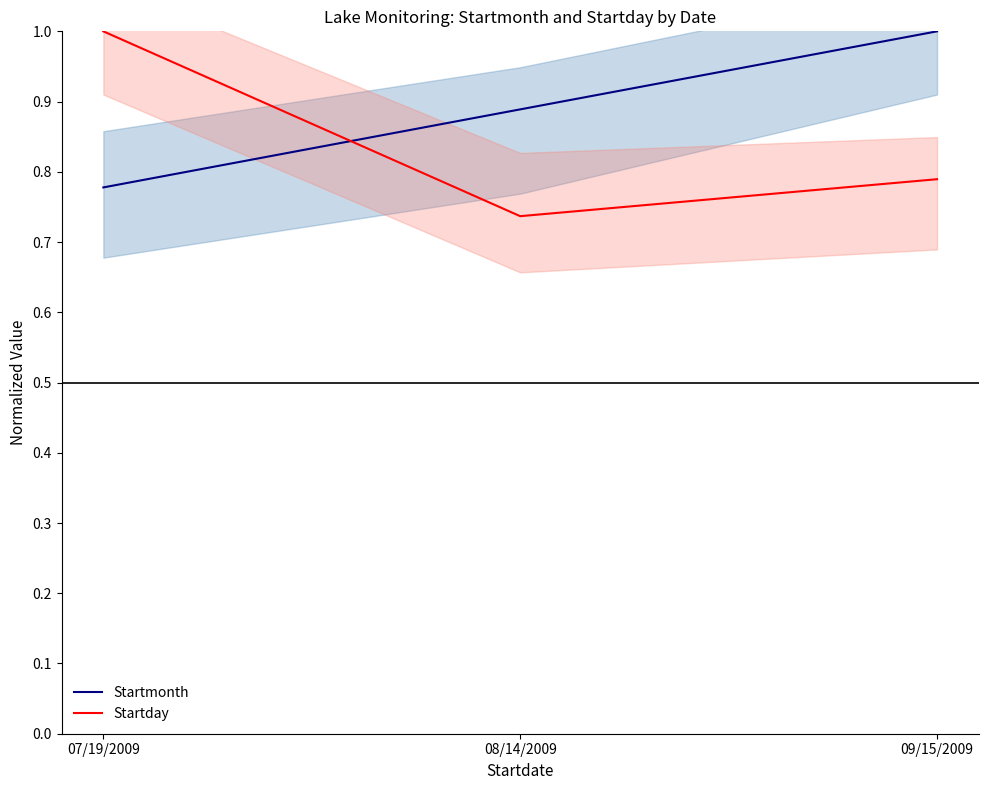

At which category is the sum across all series the highest?

09/15/2009